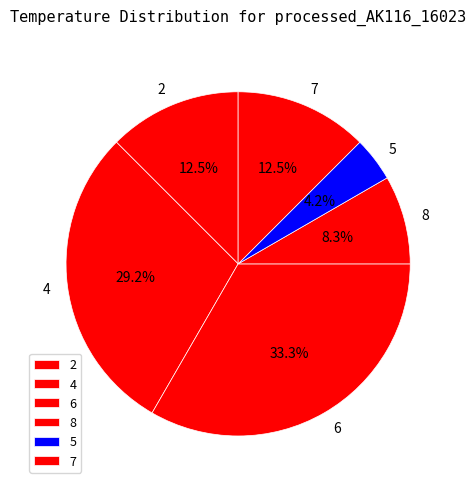

Combined, what portion of the pie is 8 and 7?

20.8%